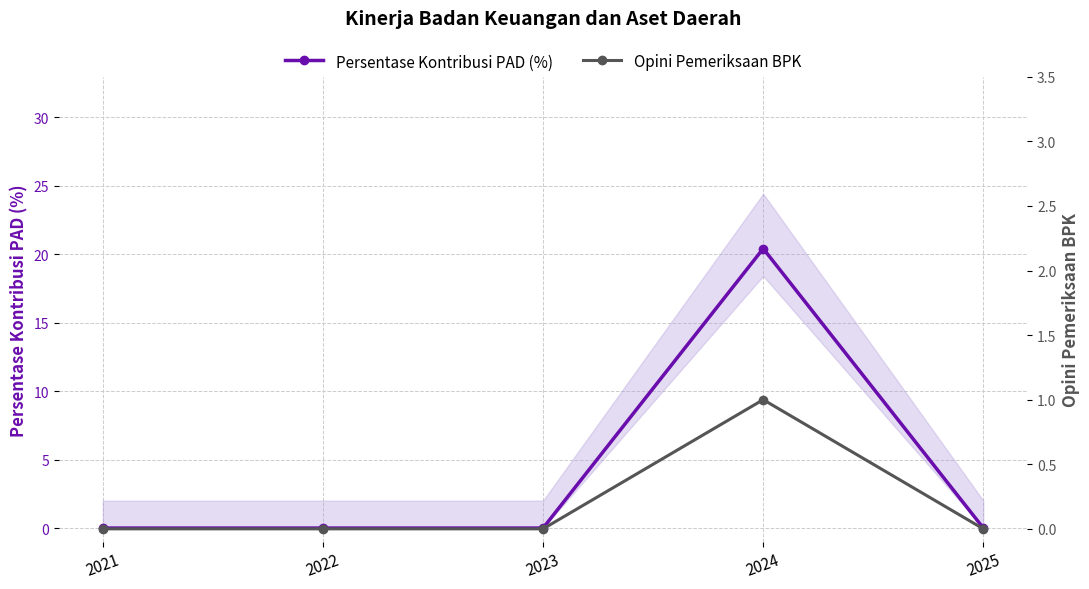

Which has a higher value, 2024 or 2022?

2024